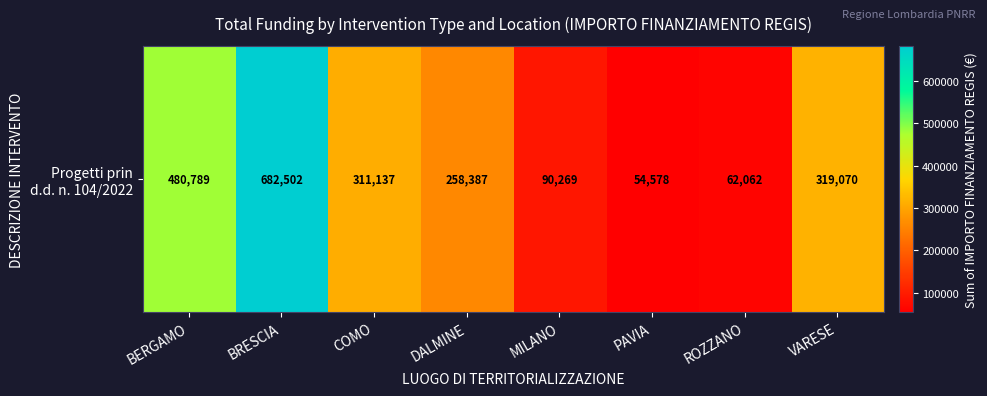

Reading left to right, list all the values displayed in this chart.

BERGAMO=480788.9	BRESCIA=682502.5	COMO=311137.0	DALMINE=258386.7	MILANO=90268.6	PAVIA=54577.6	ROZZANO=62062.4	VARESE=319070.1